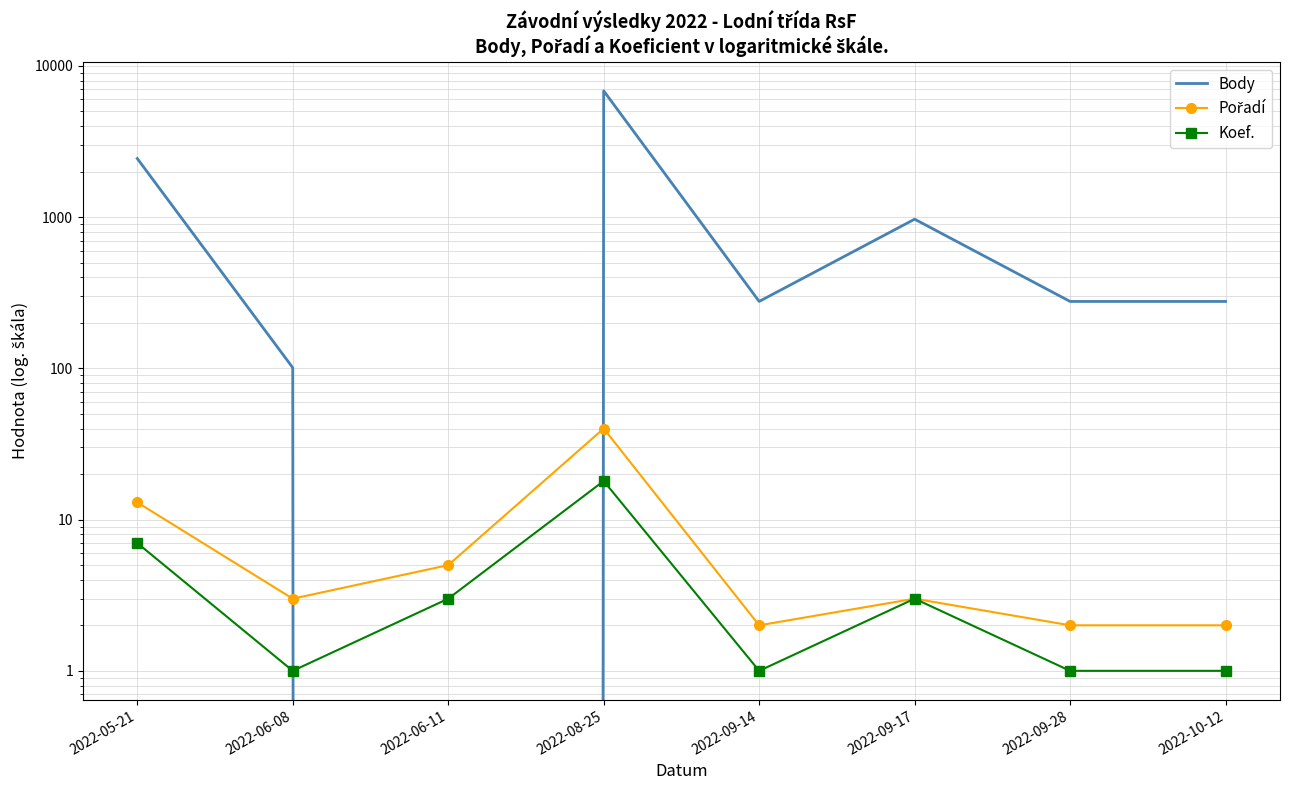

What is the difference between the maximum and minimum values in the Koef. series?

17